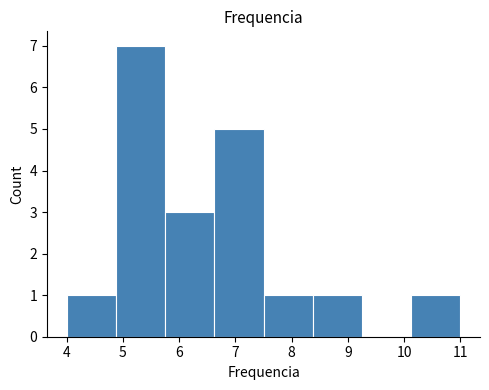

Reading left to right, transcribe this chart: for each bar, give the range it covers on the x-axis and its height. Neither the bar edges nor the heights are printed on the chart, so give them approximately, as read against the axes.

4.0 to 4.9: 1
4.9 to 5.8: 7
5.8 to 6.6: 3
6.6 to 7.5: 5
7.5 to 8.4: 1
8.4 to 9.3: 1
9.3 to 10.1: 0
10.1 to 11.0: 1